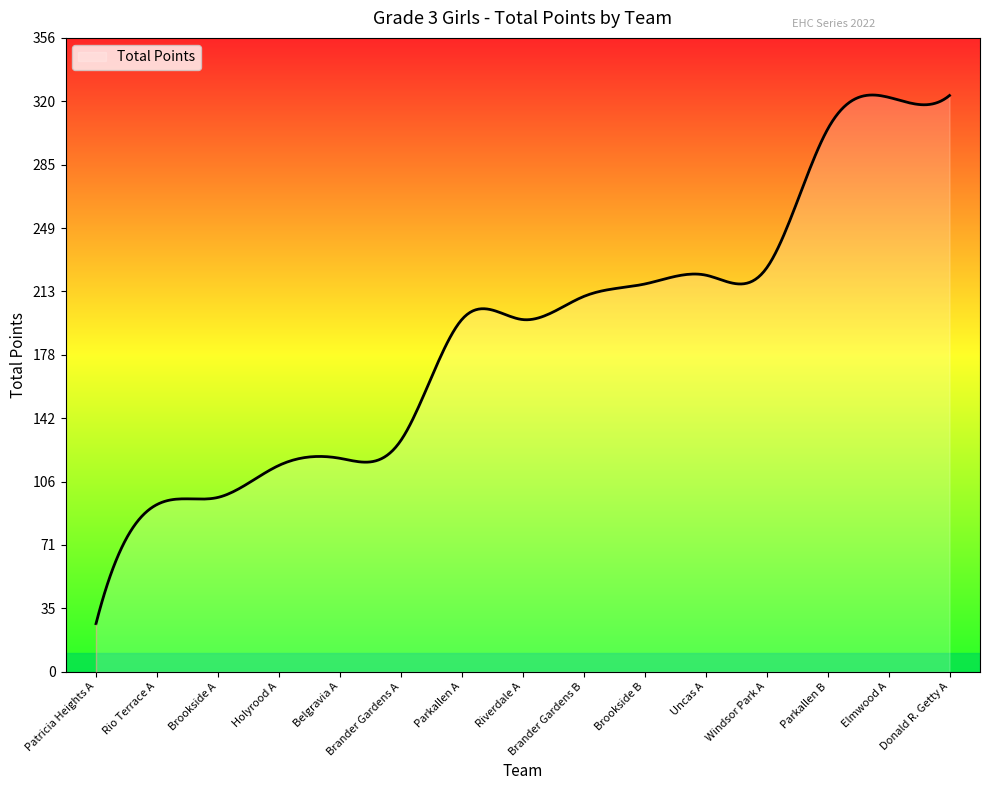

What is the greatest value displayed?

324.3